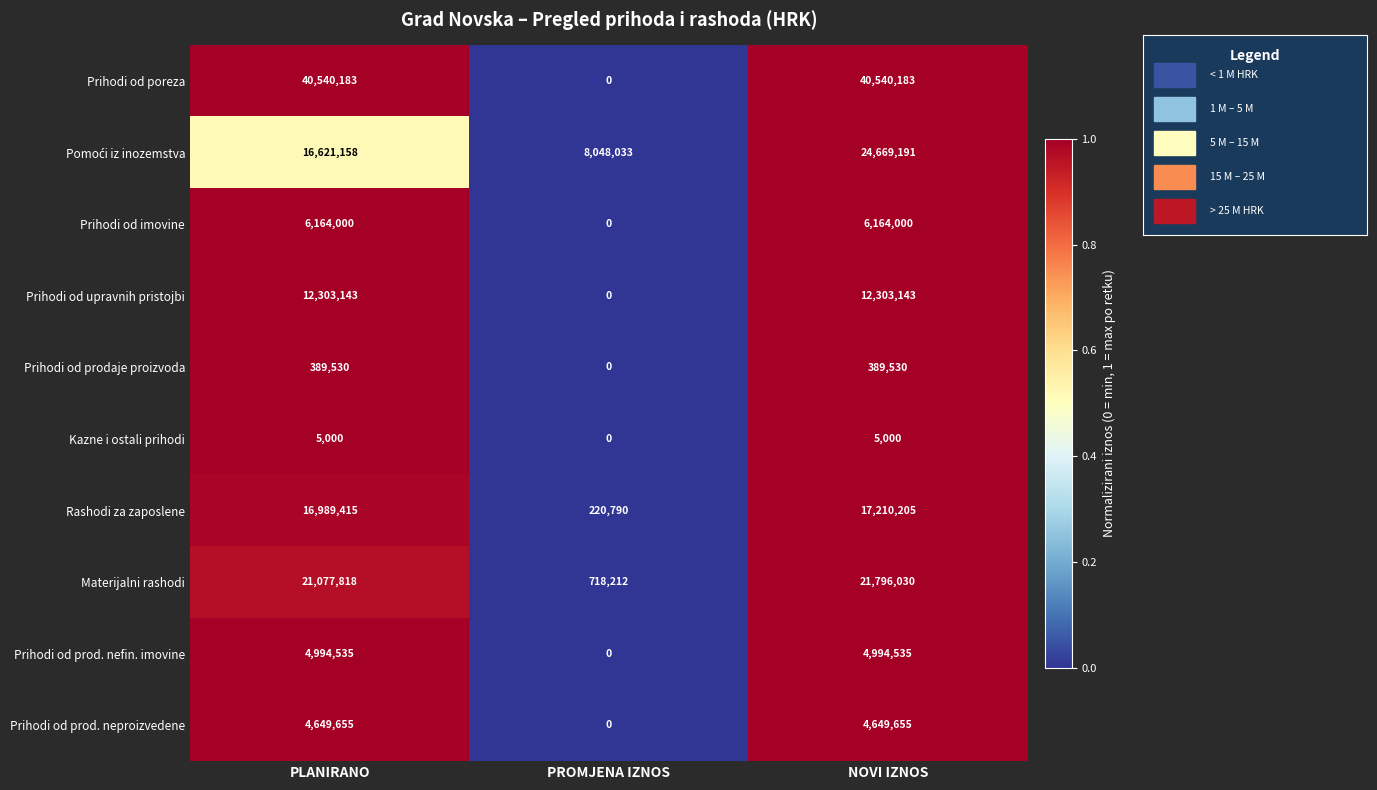

Which category has the lowest value across all series?

PROMJENA IZNOS